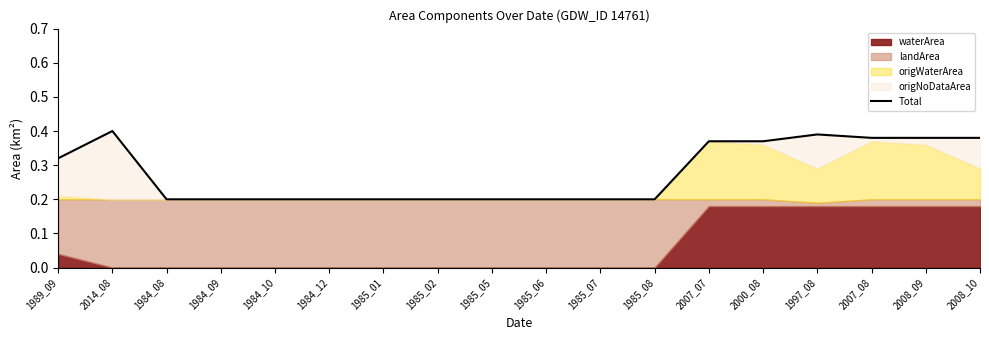

What is the maximum value shown in the chart?

0.4